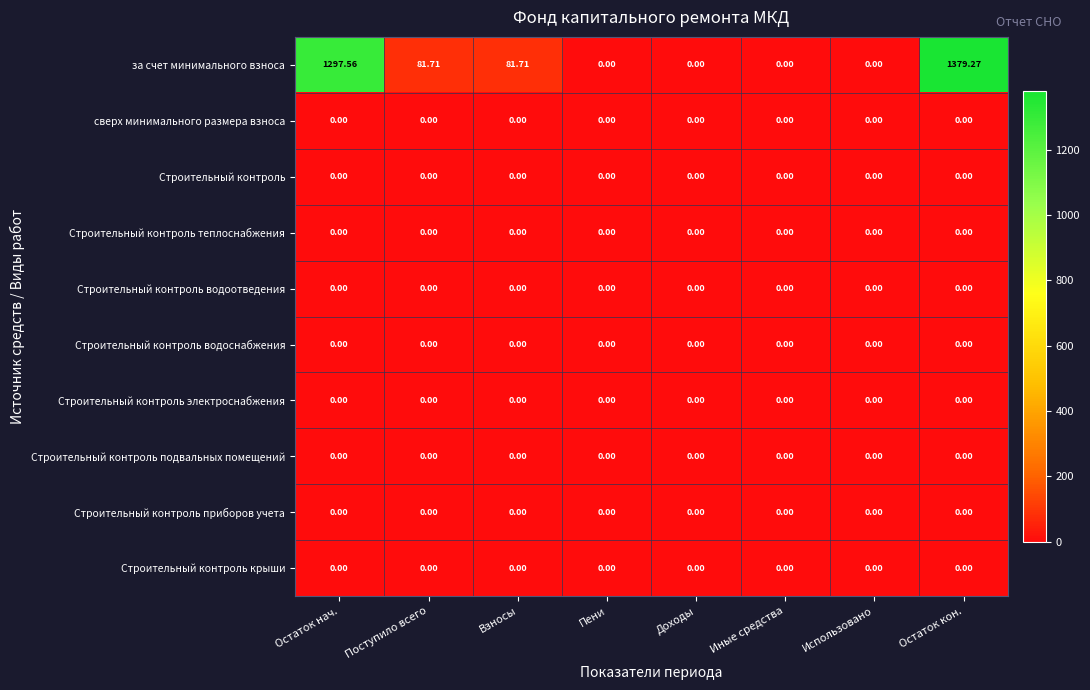

Which series has the largest range (max minus min)?

за счет минимального взноса